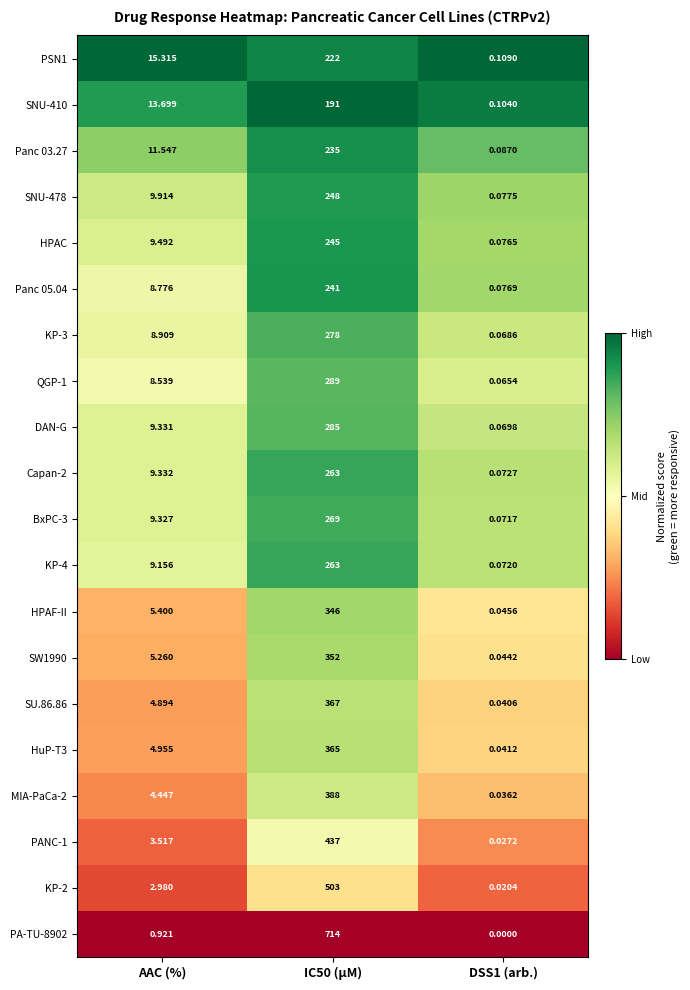

At which label is BxPC-3 closest to 134?

AAC (%)